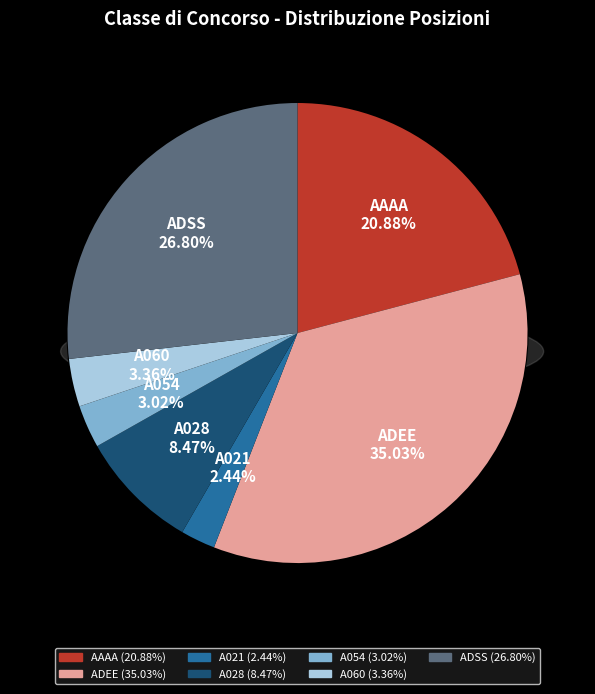

Which slice is the largest?

ADEE